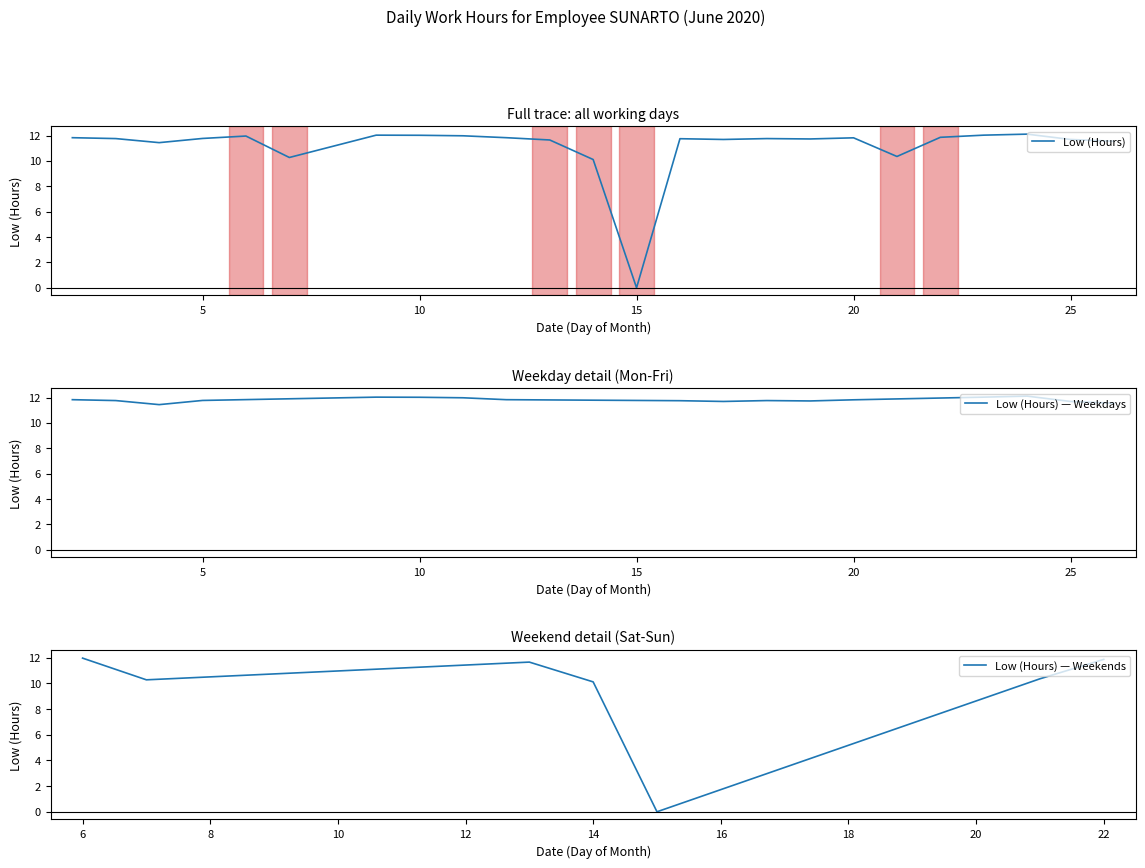

Rank the categories by value from highest to lowest.

24, 9, 23, 10, 11, 6, 22, 2, 12, 20, 5, 3, 18, 16, 19, 17, 25, 13, 26, 4, 21, 7, 14, 15